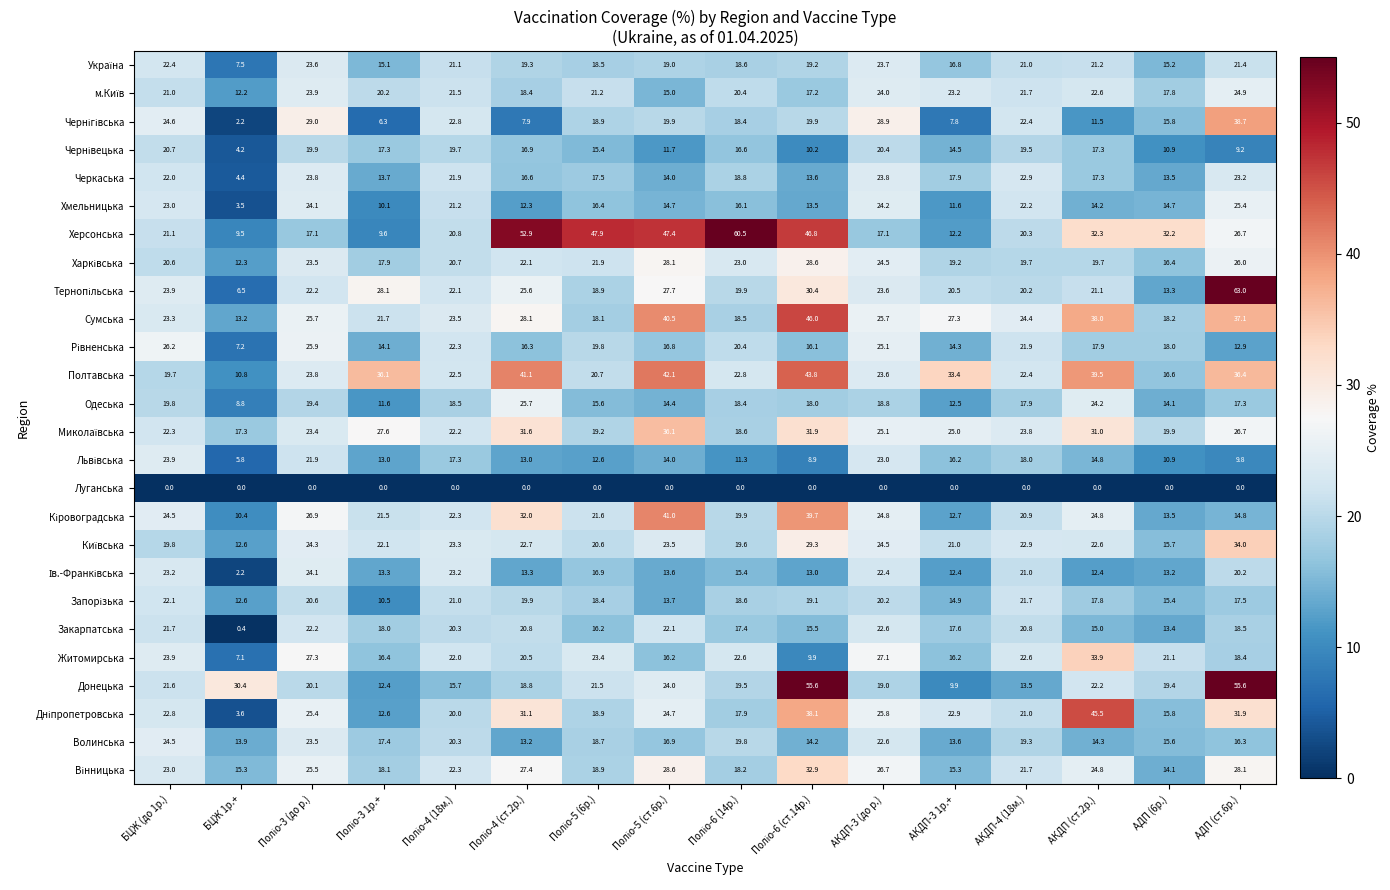

How many categories are shown in the chart?

16